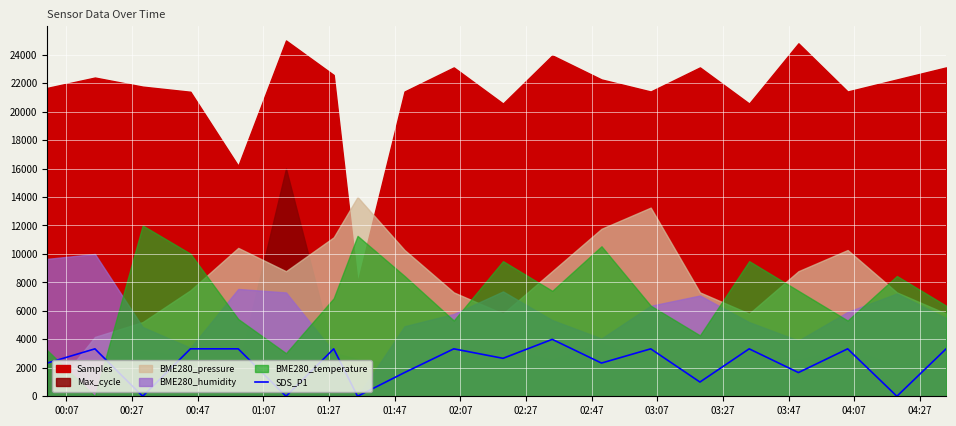

What is the highest value of the SDS_P1 series?

4000.0